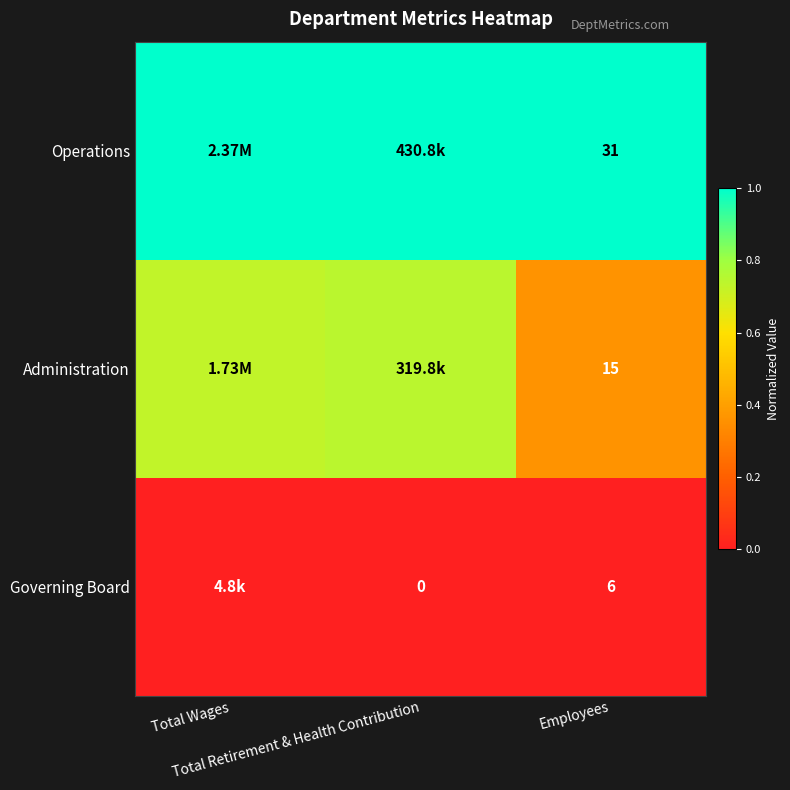

What is the spread (max minus min) of values at Employees?

25.0